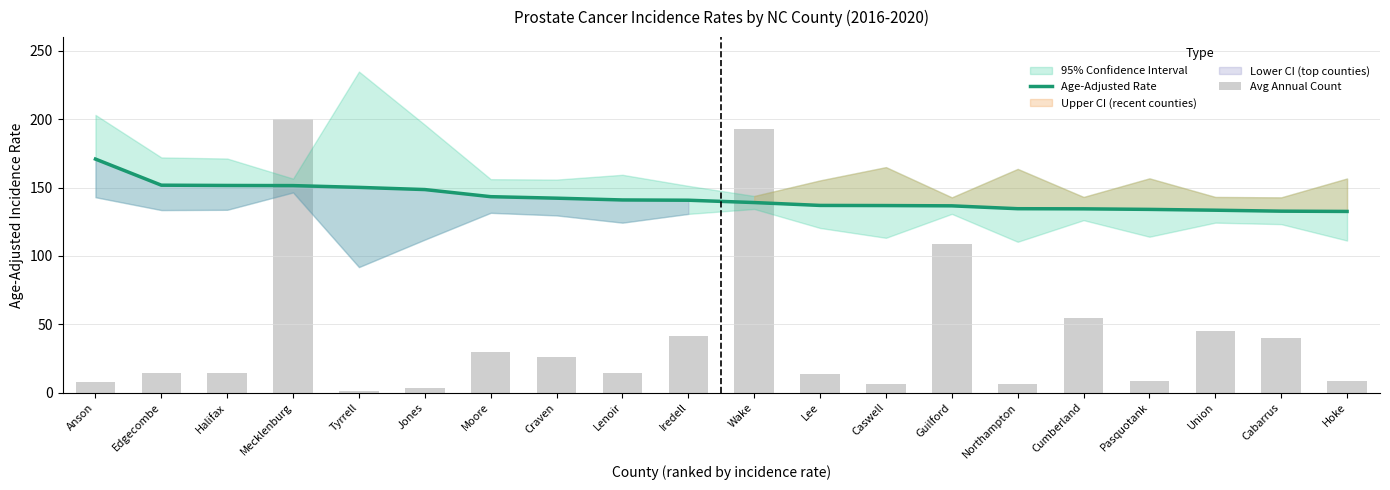

Does the chart contain stacked bars?

No